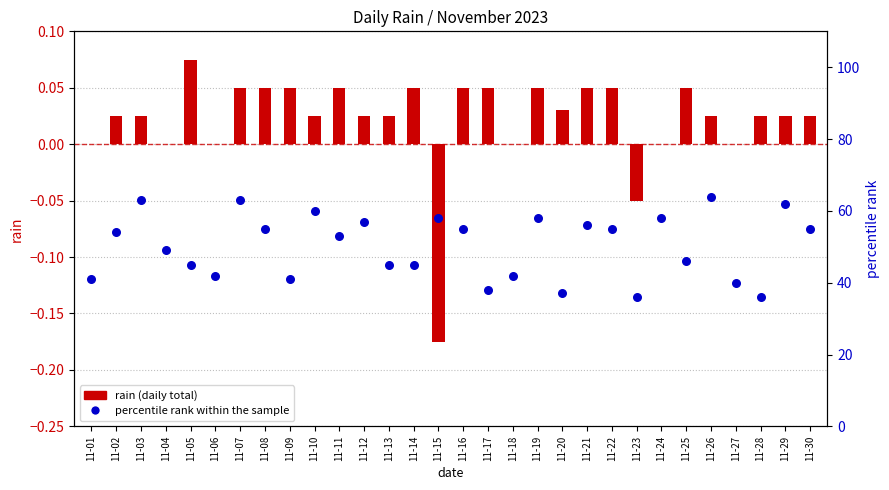

Which series contains the lowest Y value?

rain (daily total)